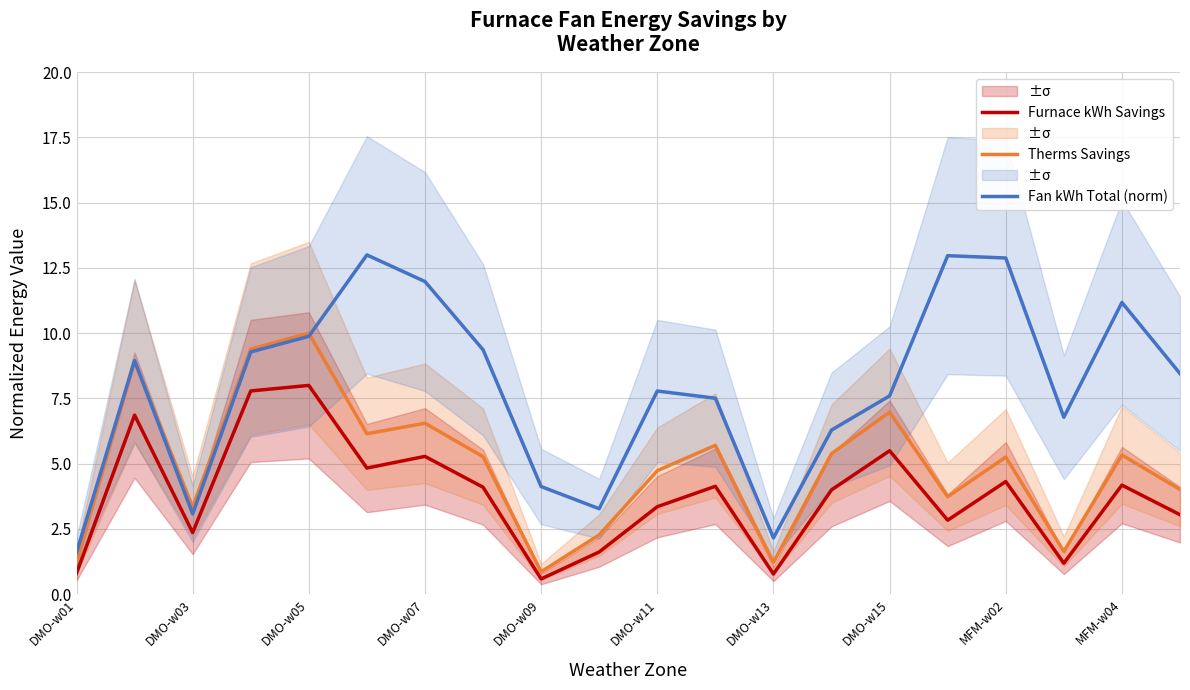

The value of Therms Savings at DMO-w07 is 16.6. True or false?

False